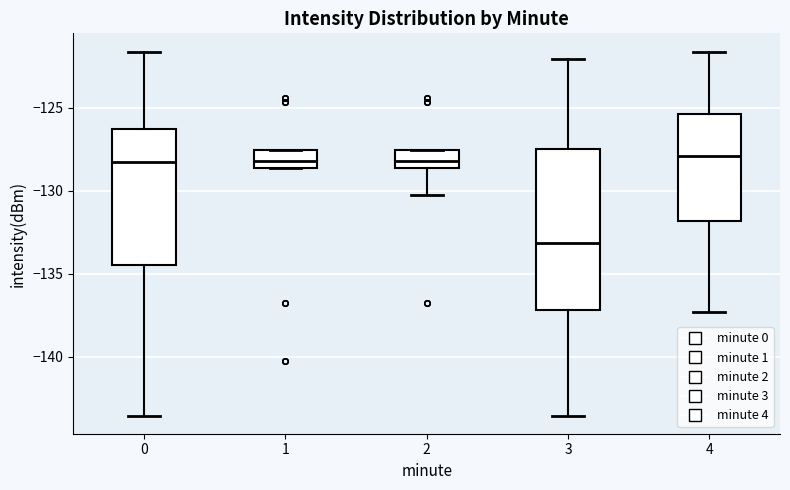

Reading left to right, transcribe this box plot: for each box, give where its median line is, the range the box spans, and where its two whiskers end, as read against the y-axis. The values are not printed on the chart, so give them approximately, as read against the axis.

0: median -128.5, box -134.5 to -126.5, whiskers -143.5 to -121.5
1: median -128.0, box -128.5 to -127.5, whiskers -128.5 to -127.5
2: median -128.0, box -128.5 to -127.5, whiskers -130.5 to -127.5
3: median -133.0, box -137.0 to -127.5, whiskers -143.5 to -122.0
4: median -128.0, box -132.0 to -125.5, whiskers -137.5 to -121.5